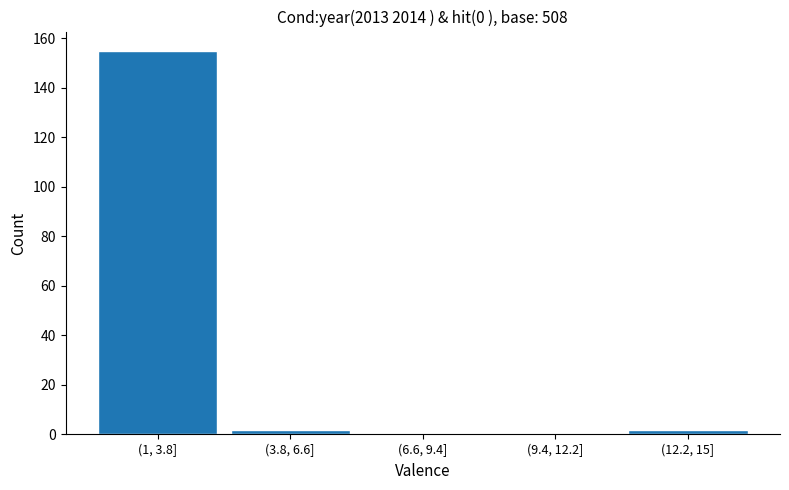

Reading right to left, transcribe all the data shown in this chart.

(12.2, 15]=2	(9.4, 12.2]=0	(6.6, 9.4]=0	(3.8, 6.6]=2	(1, 3.8]=155